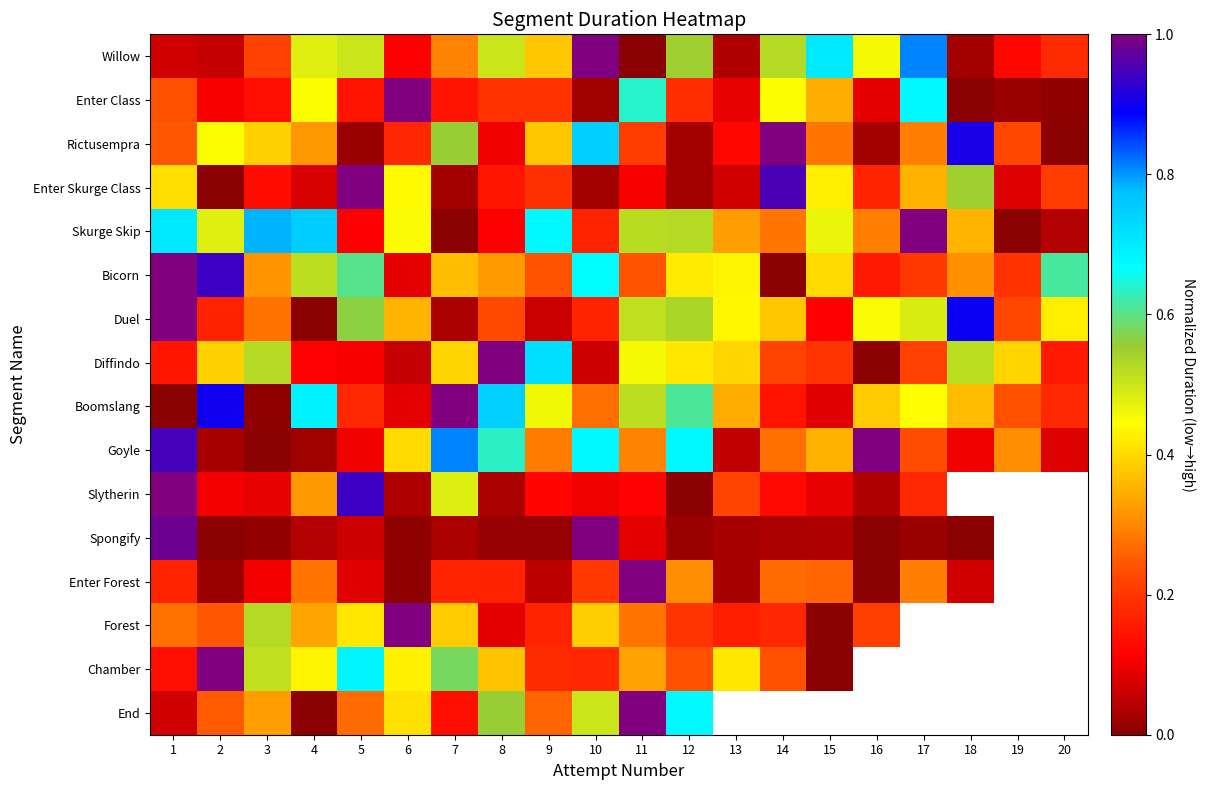

What is the approximate value of Bicorn at 19?

0.2